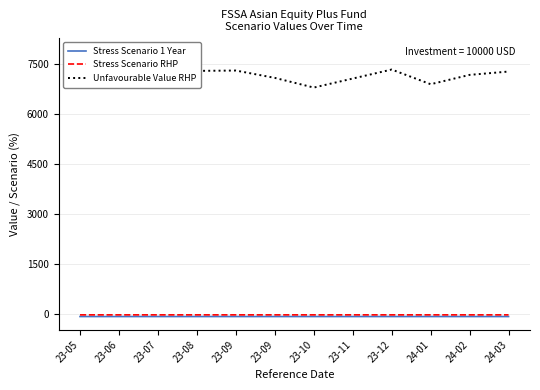

What is the average value of the Stress Scenario 1 Year series?

-75.0